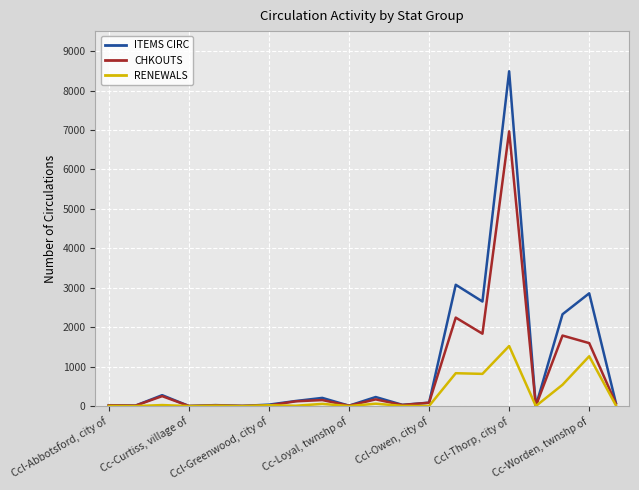

What are all the series names shown in the legend?

ITEMS CIRC, CHKOUTS, RENEWALS